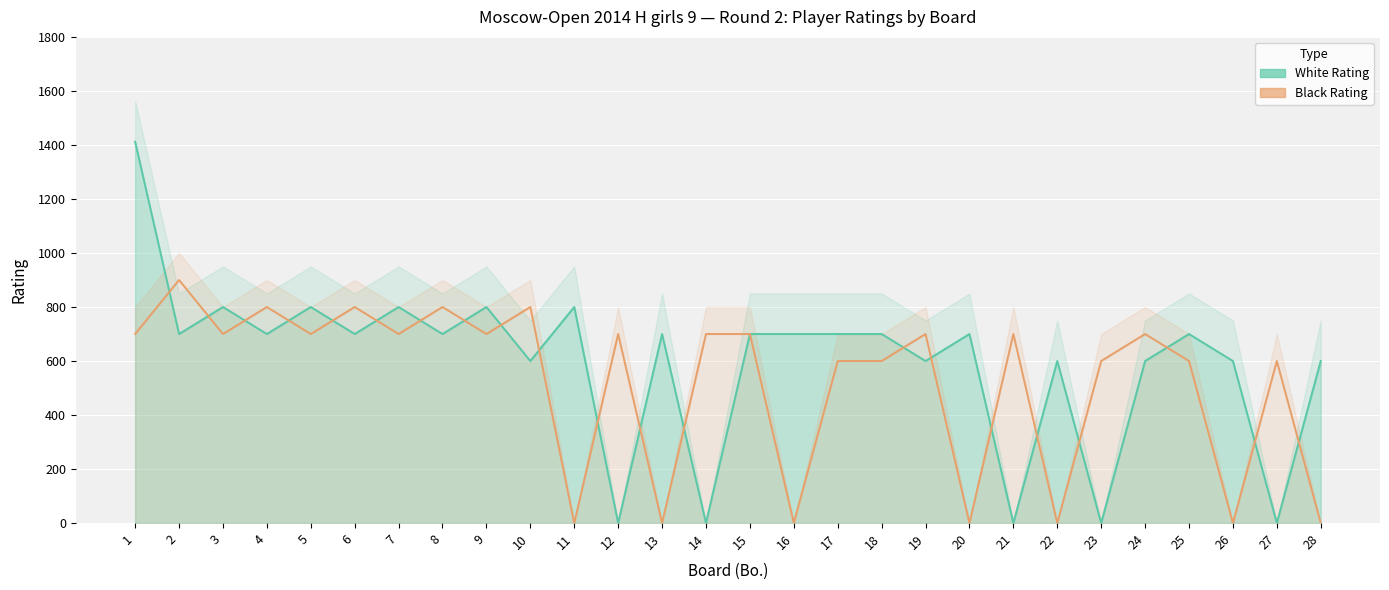

Which series has the widest spread of values?

White Rating